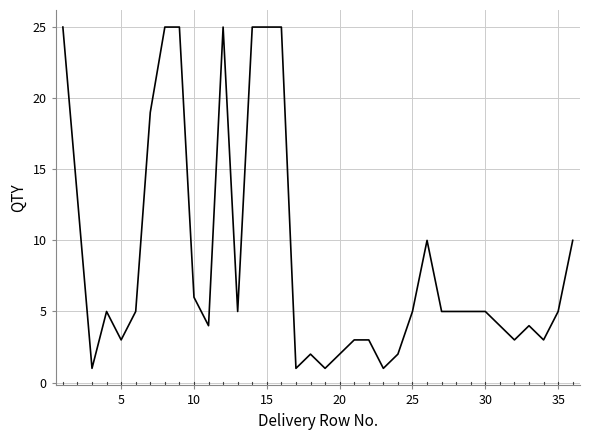

What is the smallest value displayed?

1